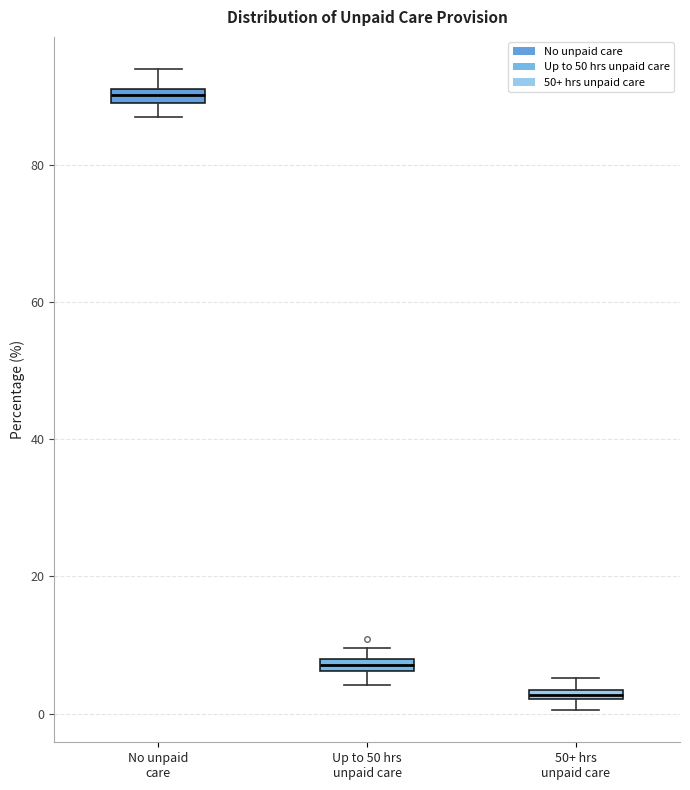

Where does the upper whisker of the box for No unpaid care end on the y-axis? The values are not printed on the chart, so give them approximately, as read against the axis.

94